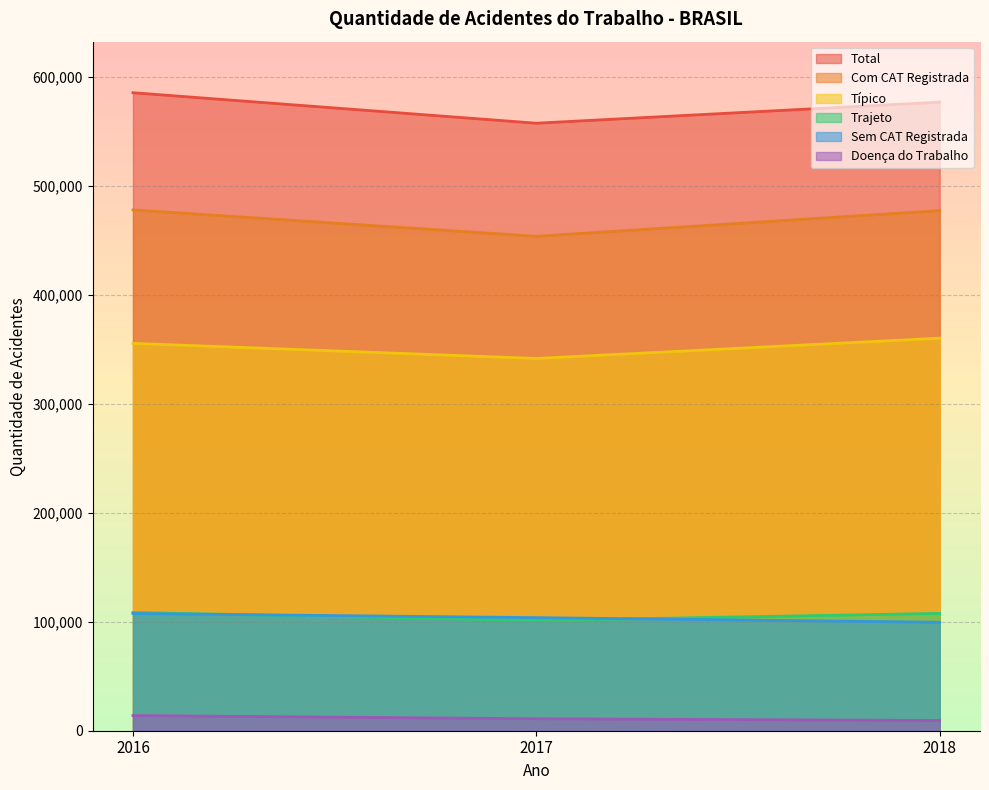

What is the difference between the maximum and minimum values in the Com CAT Registrada series?

24200